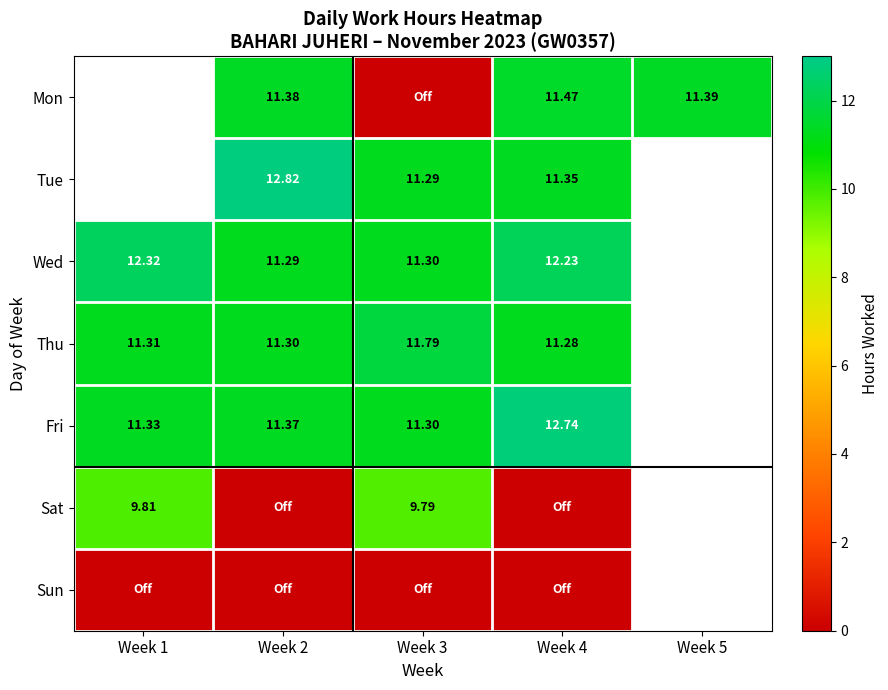

What is the spread (max minus min) of values at Week 4?

12.7